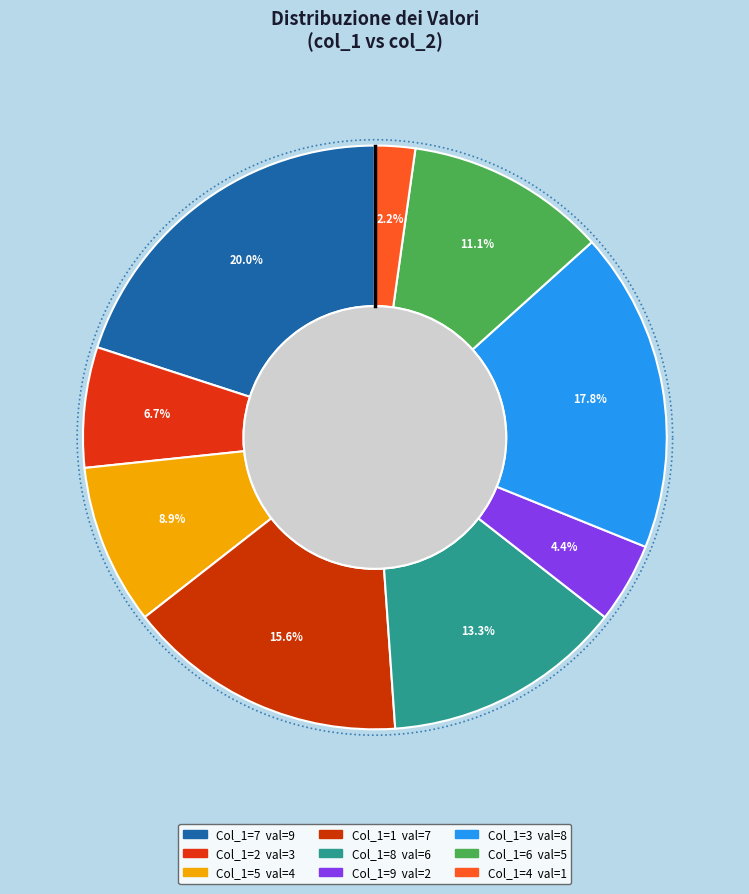

Is it true that 4 is 1% of the pie?

False